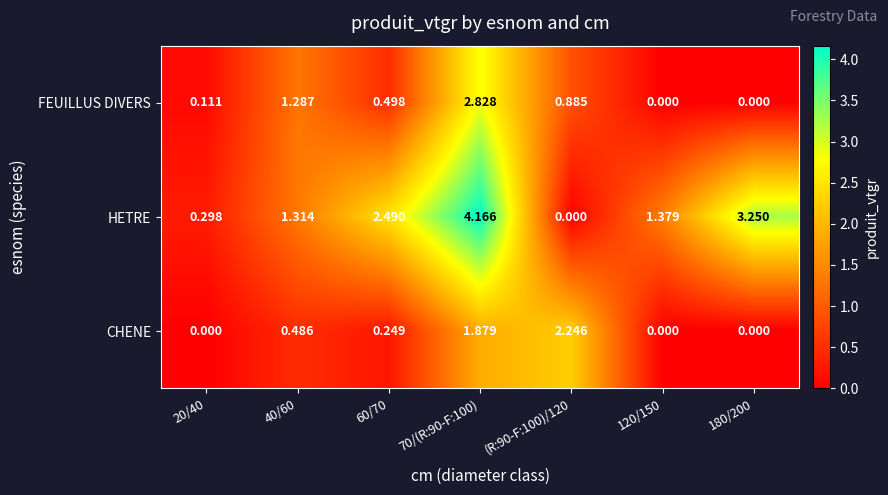

Which series has the largest range (max minus min)?

HETRE